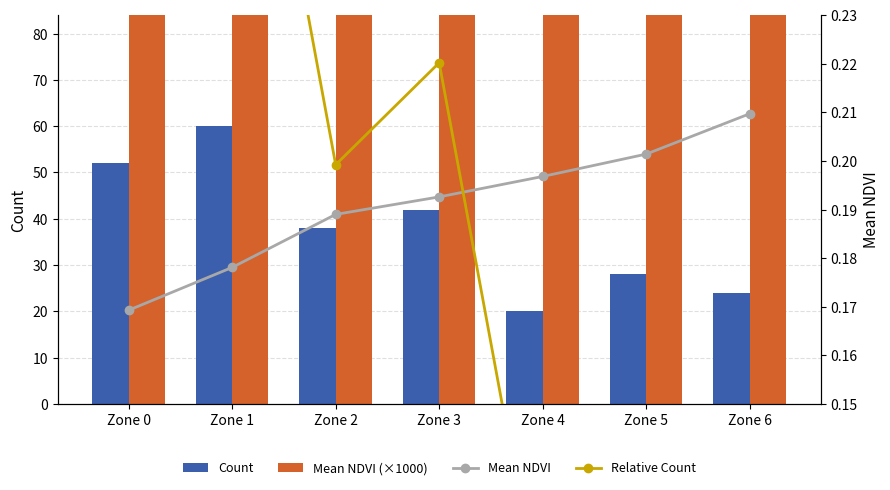

List the series in order of their peak value, lowest first.

Mean NDVI, Relative Count, Count, Mean NDVI (×1000)